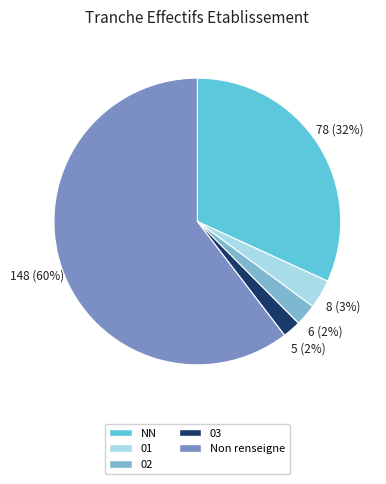

Which category has the biggest portion of the pie?

Non renseigne